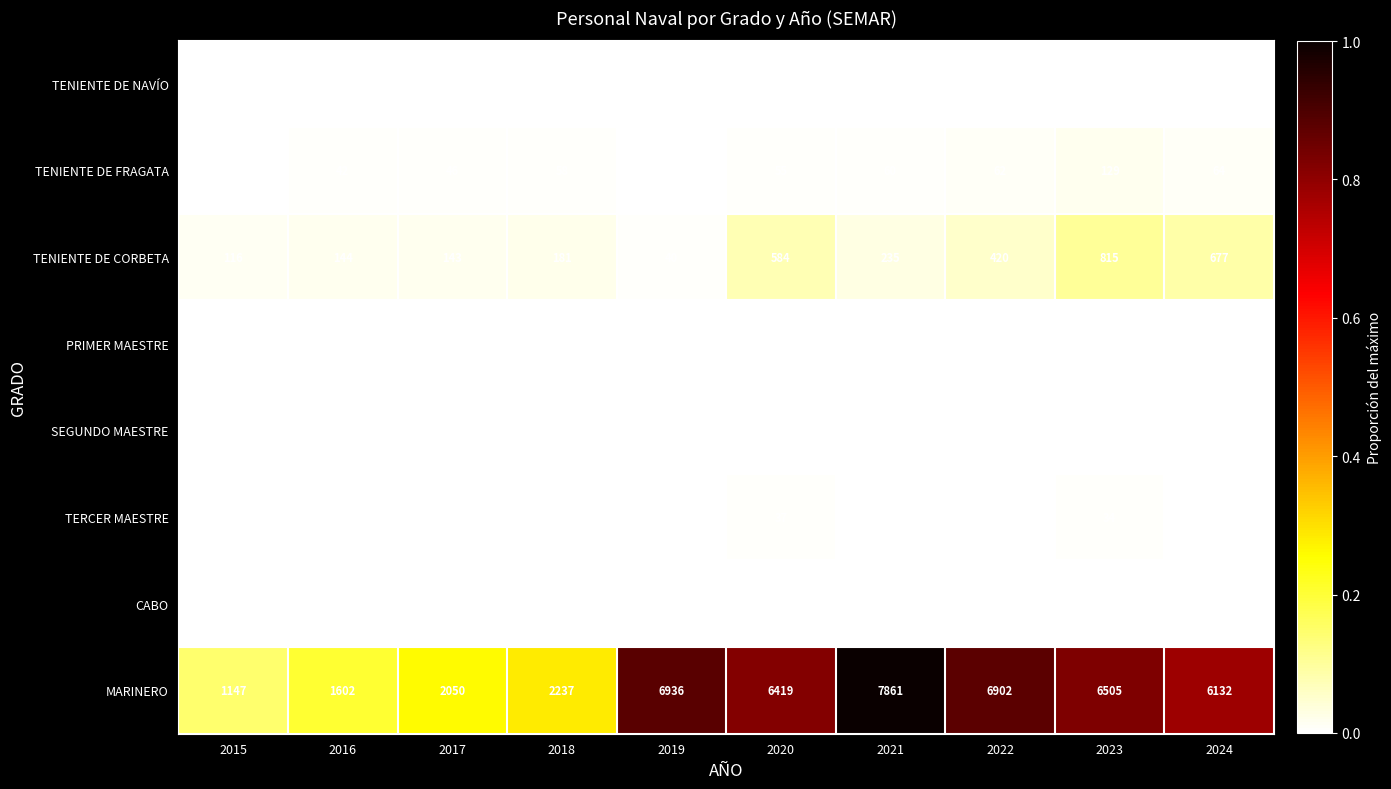

At which category is the sum across all series the highest?

2021